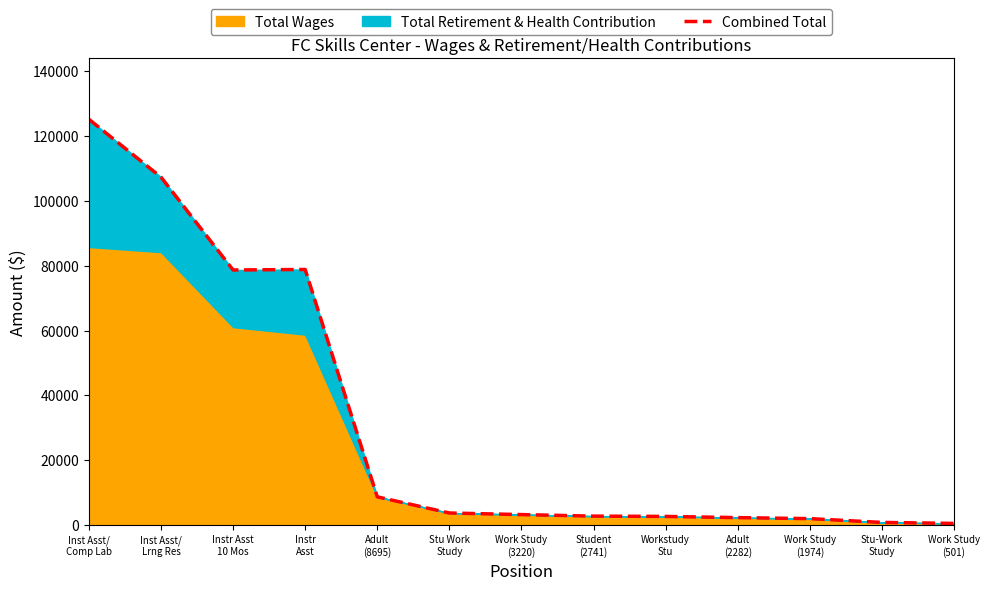

What is the approximate value at Adult
(2282), to the nearest 50?

2300